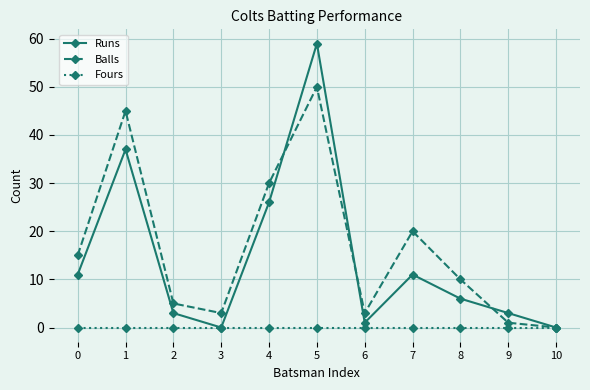

What value does the Runs series have at 7?

11